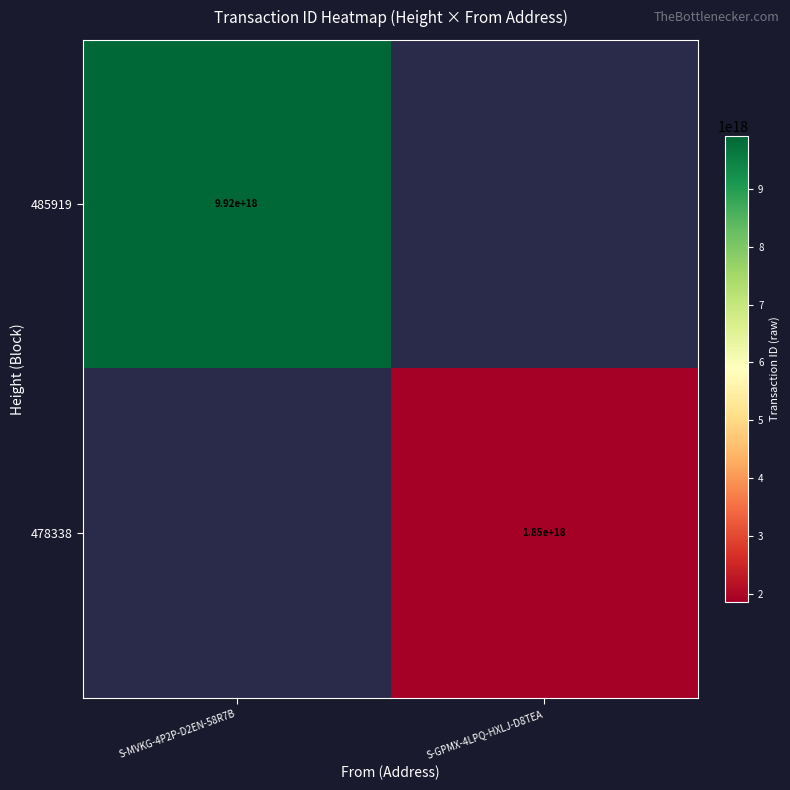

The 485919 series shows 17809282125682864128 at S-MVKG-4P2P-D2EN-58R7B. True or false?

False